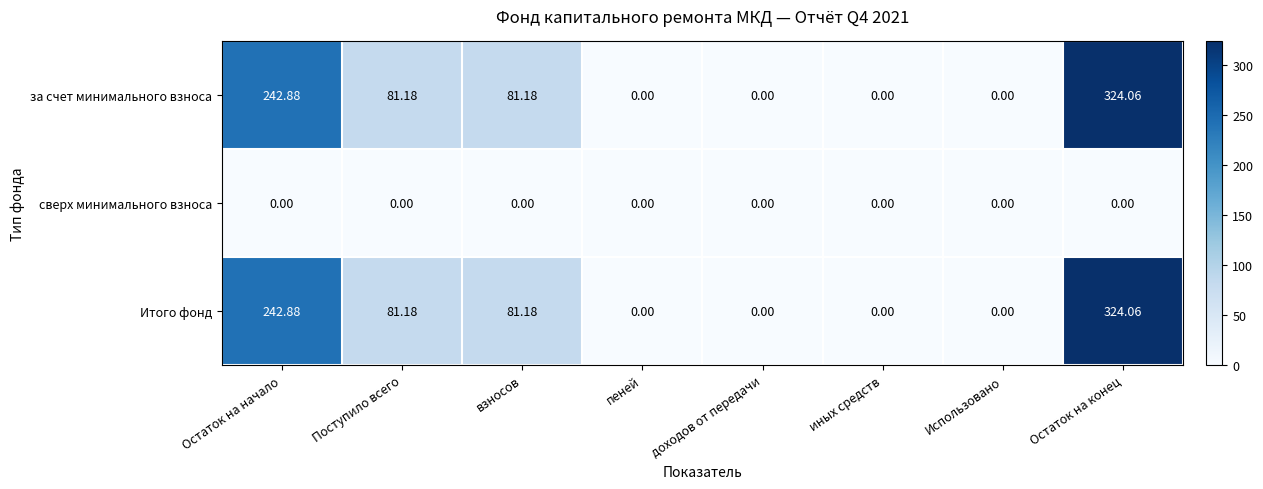

At which category is the sum across all series the highest?

Остаток на конец